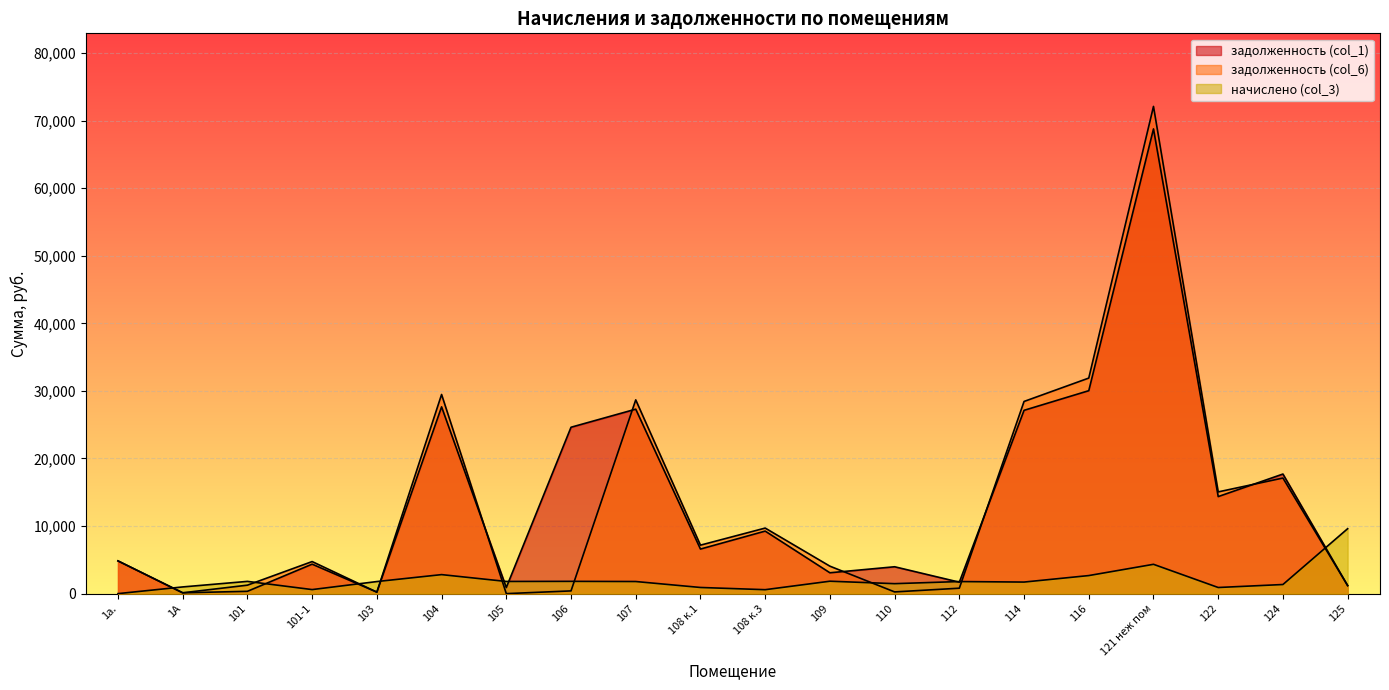

Reading left to right, transcribe all the data shown in this chart.

задолженность (col_1): 4843.1	122.8	342.7	4361.7	221.3	27641.7	901.6	24624.6	27299.5	6596.9	9254.7	3086.2	3976.6	1693.0	27126.9	30032.8	68775.1	14361.3	17698.9	1189.8
задолженность (col_6): 4843.1	122.8	1253.2	4745.9	221.3	29473.9	0.0	403.1	28674.4	7174.5	9702.6	4064.4	253.3	803.7	28440.0	31900.4	72104.2	15056.5	17104.7	1189.8
начислено (col_3): 0.0	991.7	1812.2	599.0	1787.1	2814.0	1802.2	1817.3	1792.1	911.2	583.9	1837.4	1475.0	1787.1	1711.6	2673.1	4339.3	906.1	1349.1	9609.9